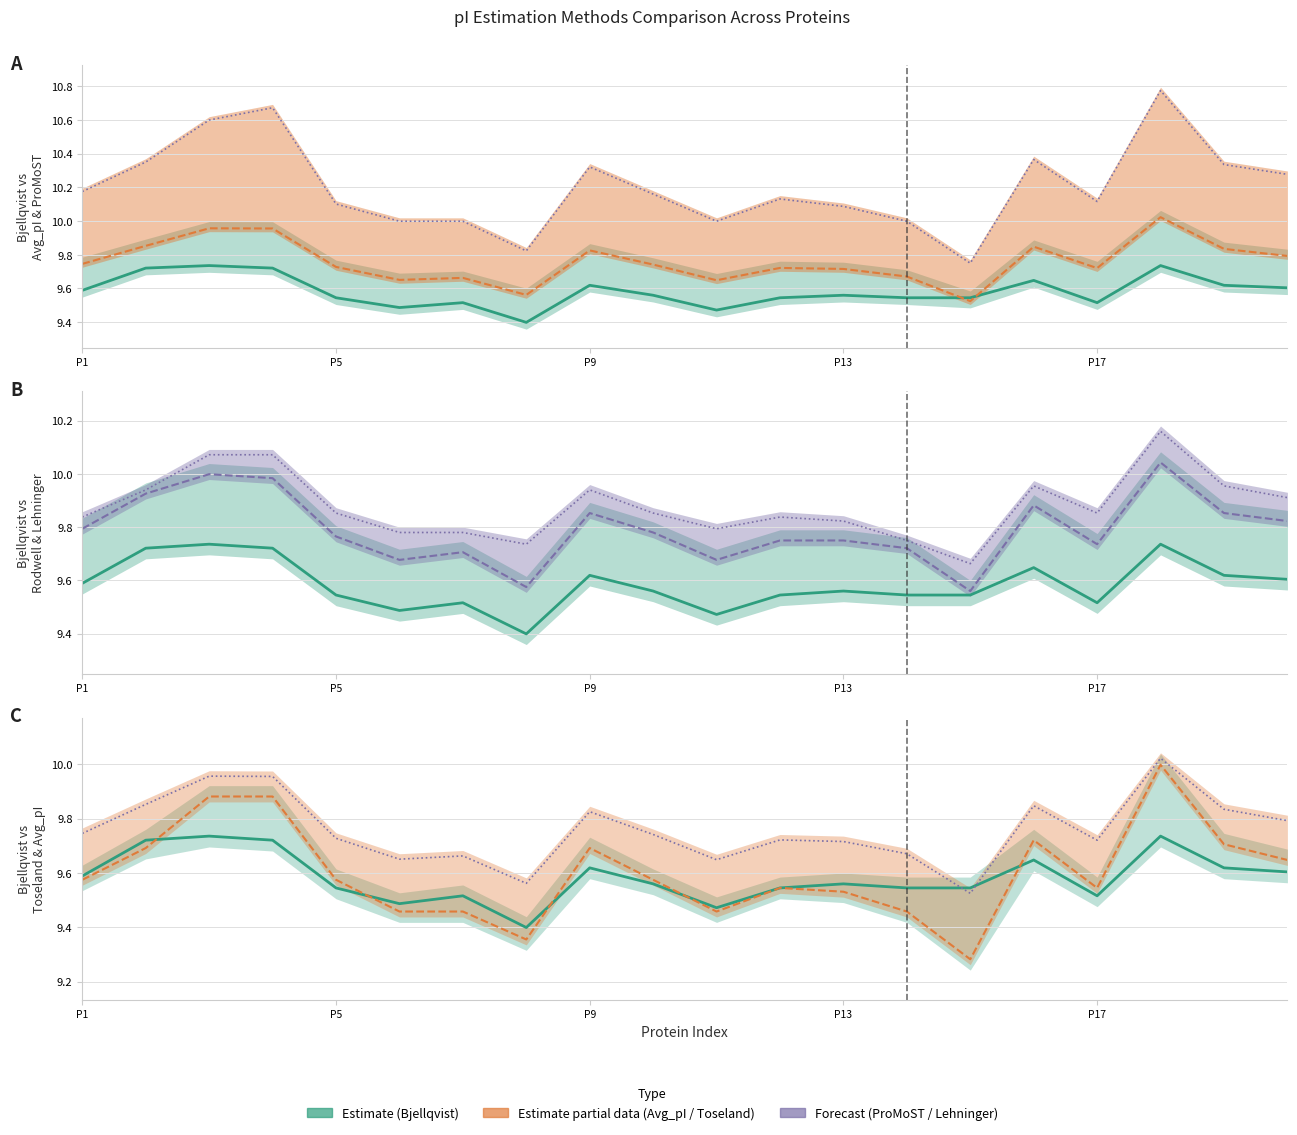

How many interior local valleys does the ProMoST series have?

4